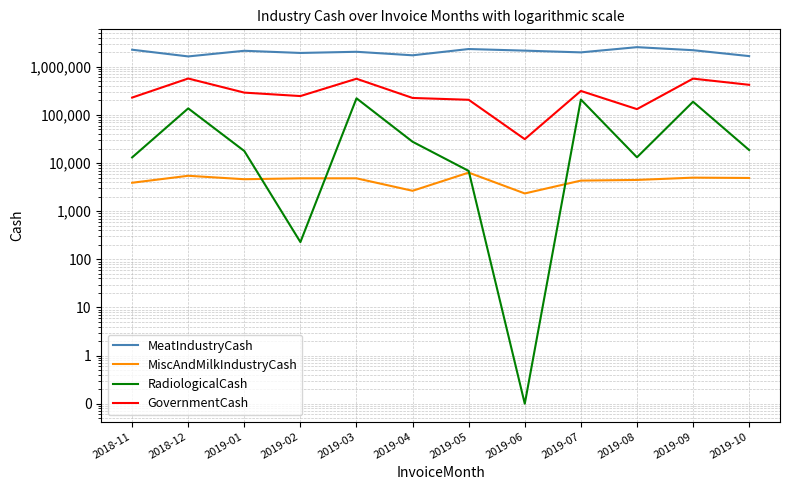

What position from the right is 2018-11?

12